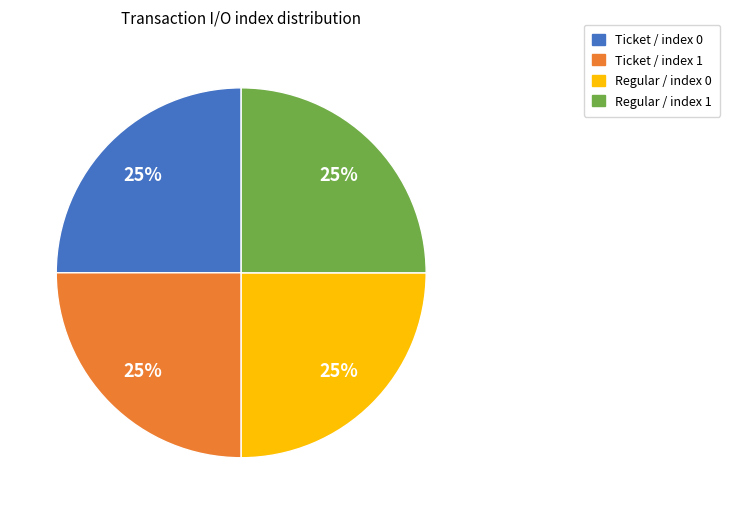

The Regular / index 0 slice represents 25% of the pie. True or false?

True